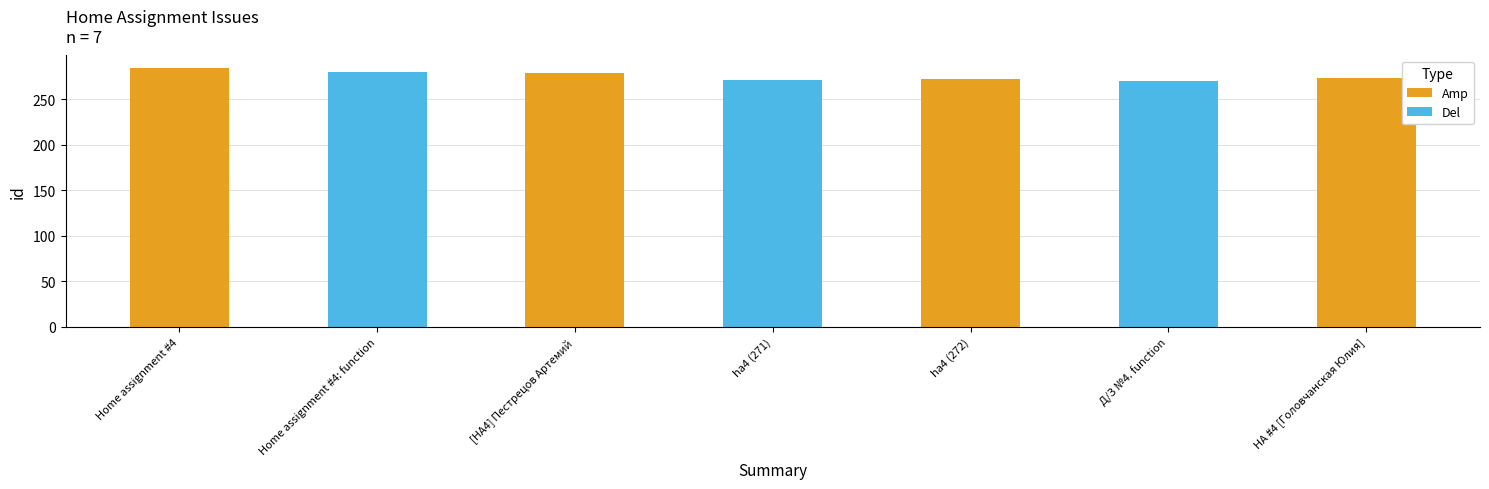

Reading right to left, list all the values displayed in this chart.

Amp: 274	0	272	0	279	0	284
Del: 0	270	0	271	0	280	0